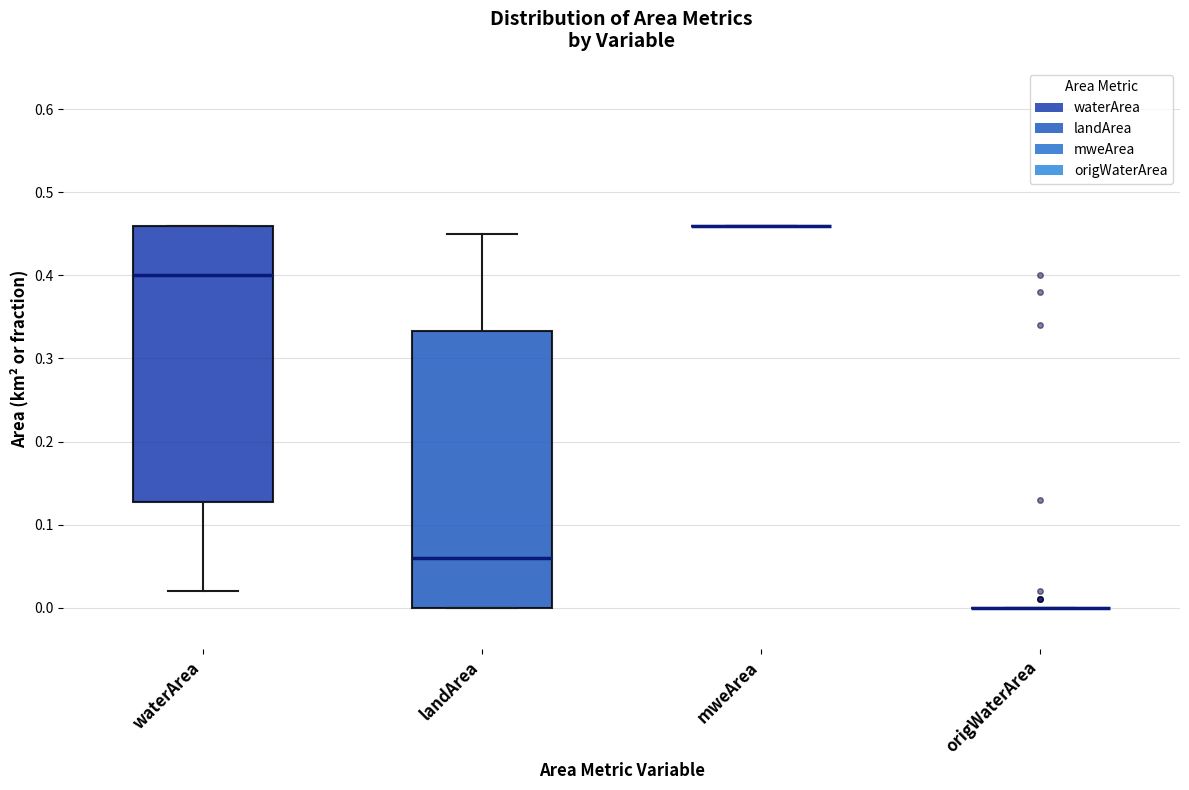

Reading left to right, transcribe this box plot: for each box, give where its median line is, the range the box spans, and where its two whiskers end, as read against the y-axis. The values are not printed on the chart, so give them approximately, as read against the axis.

waterArea: median 0.40, box 0.13 to 0.46, whiskers 0.02 to 0.46
landArea: median 0.06, box 0.00 to 0.33, whiskers 0.00 to 0.45
mweArea: box collapsed to a line at 0.46, whiskers 0.46 to 0.46
origWaterArea: box collapsed to a line at 0.00, whiskers 0.00 to 0.00